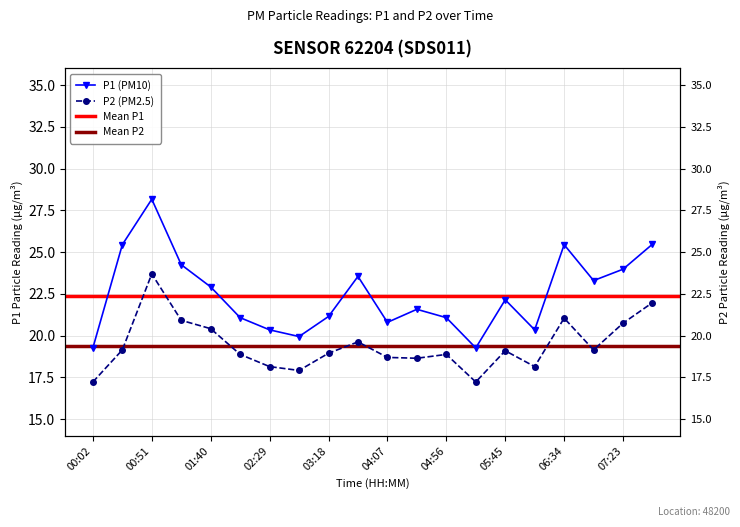

Which series has the largest total across all categories?

P1